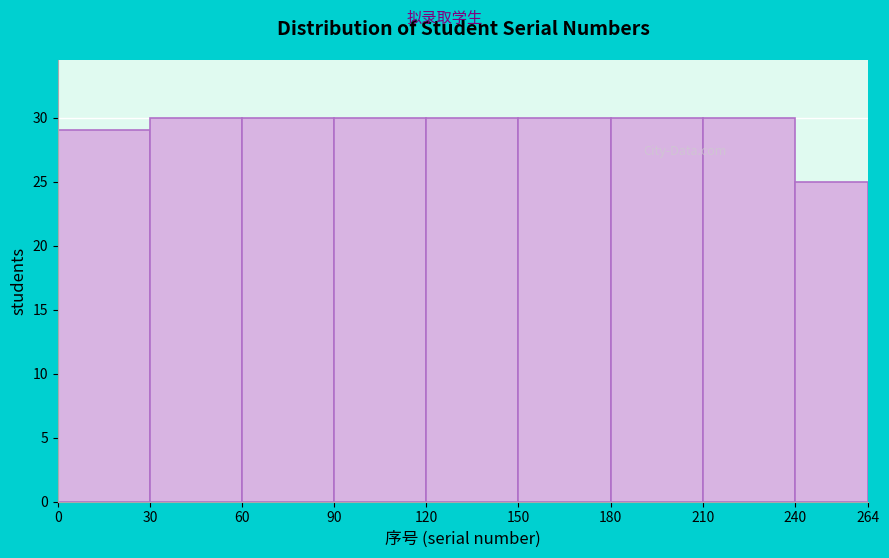

What is the height of the bar covering 180 to 210 on the x-axis? The values are not printed on the chart, so give them approximately, as read against the axis.

30